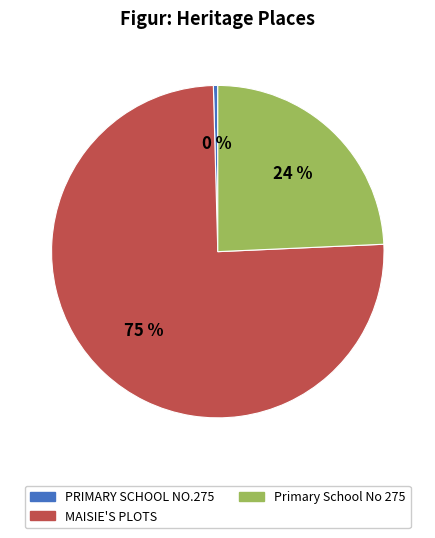

To the nearest percent, what percentage of the pie is Primary School No 275?

24%